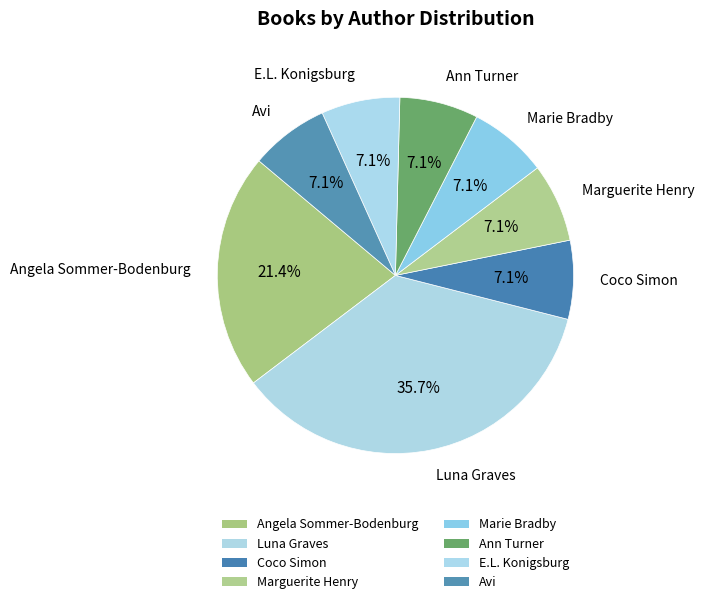

How many segments does this pie chart have?

8